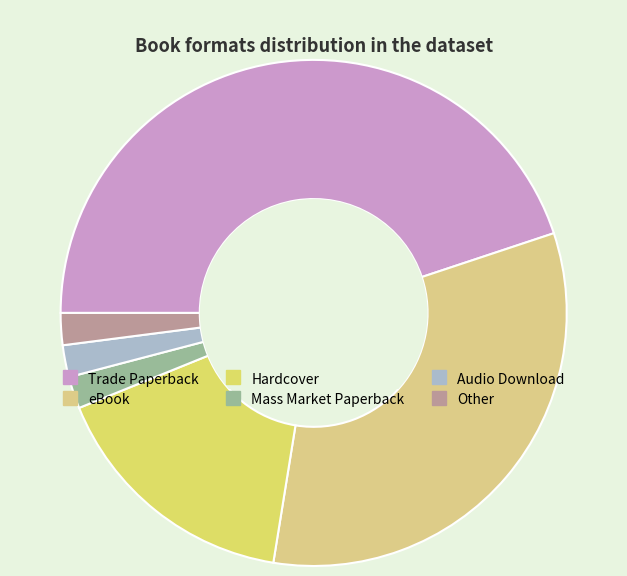

Which slice is the largest?

Trade Paperback